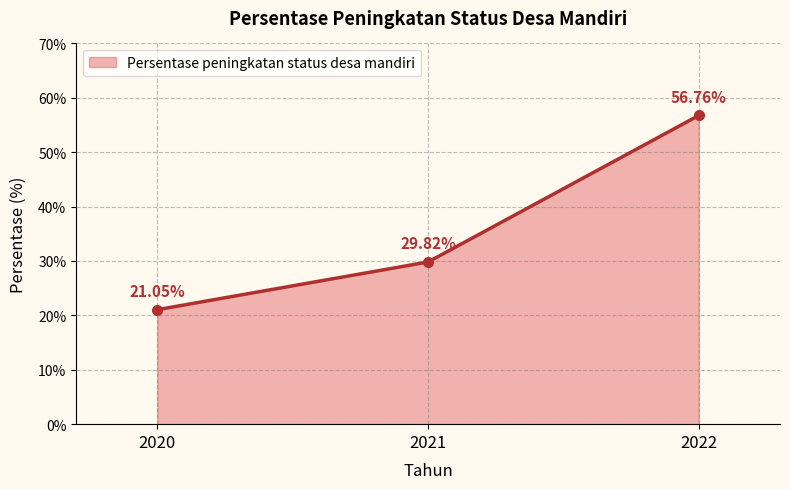

List the labels in order of value, smallest first.

2020, 2021, 2022